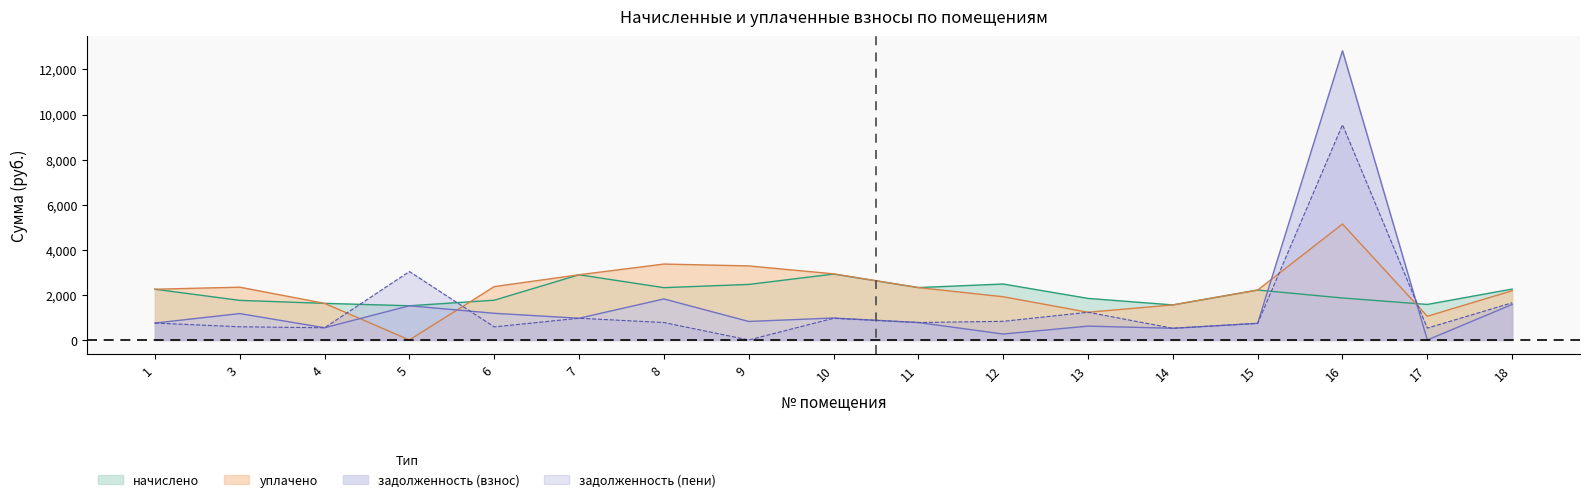

True or false: начислено has a value of 3710.3 at 12.

False